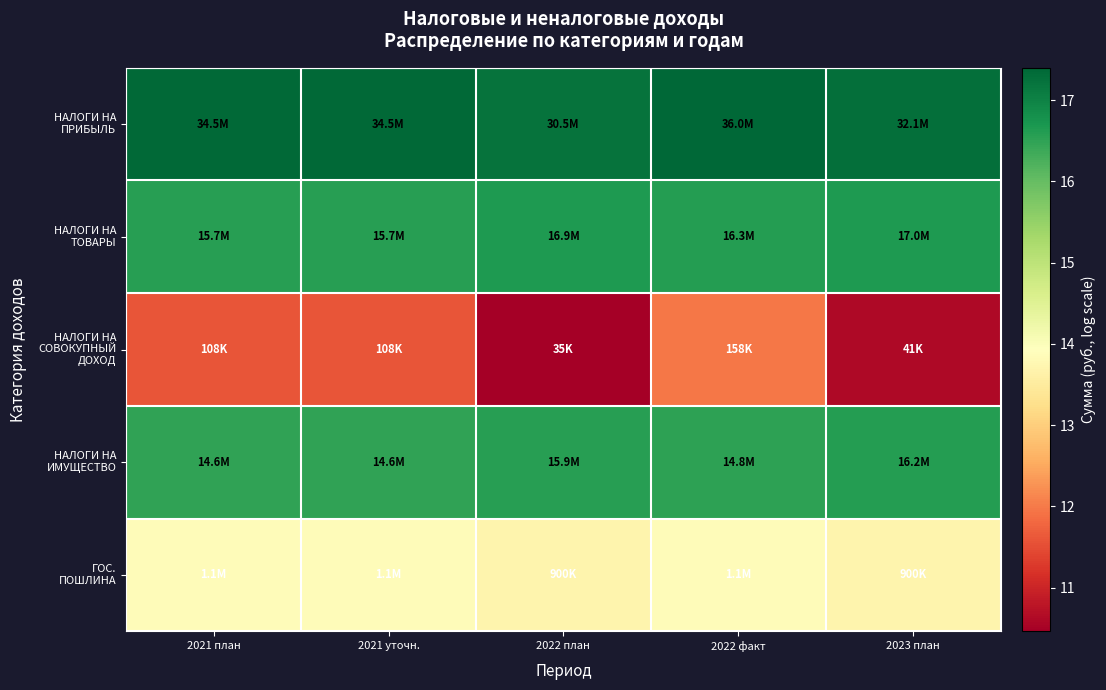

Rank the series at 2021 уточн. from highest to lowest value.

НАЛОГИ НА ПРИБЫЛЬ, НАЛОГИ НА ТОВАРЫ, НАЛОГИ НА ИМУЩЕСТВО, ГОС. ПОШЛИНА, НАЛОГИ НА СОВОКУПНЫЙ ДОХОД